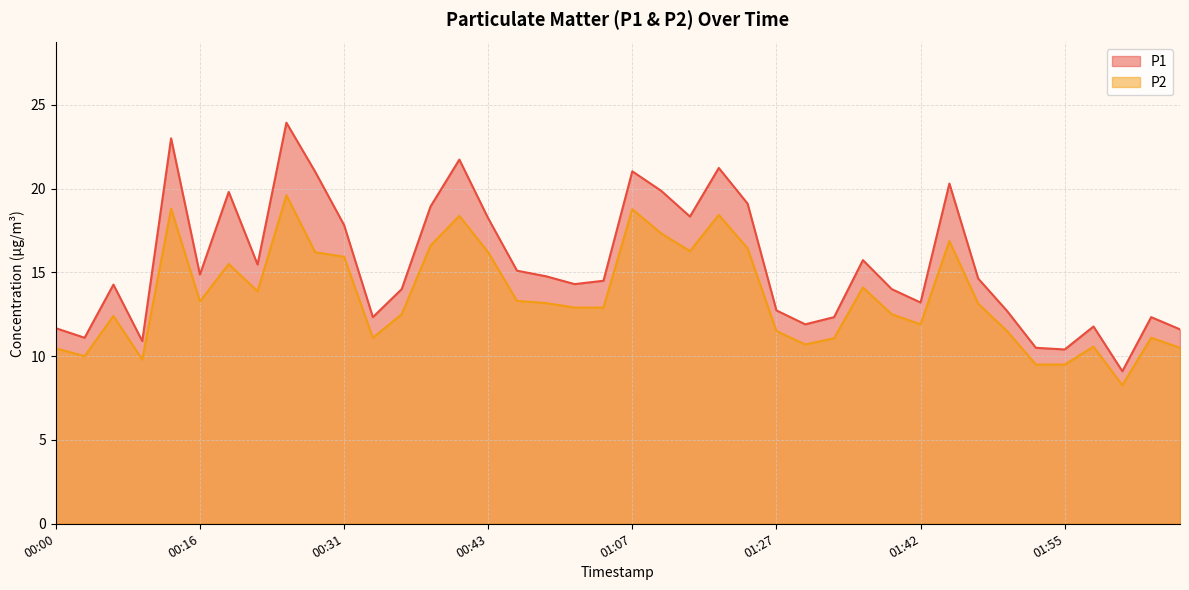

The value of P2 at 02:00 is 8.3. True or false?

True